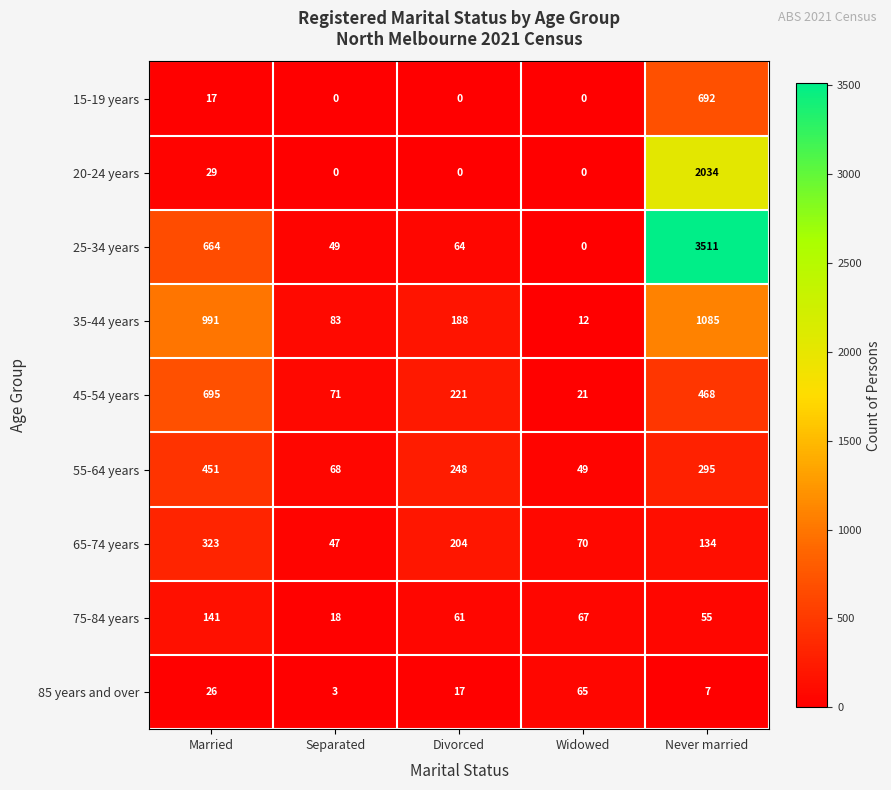

Which series has the largest range (max minus min)?

25-34 years